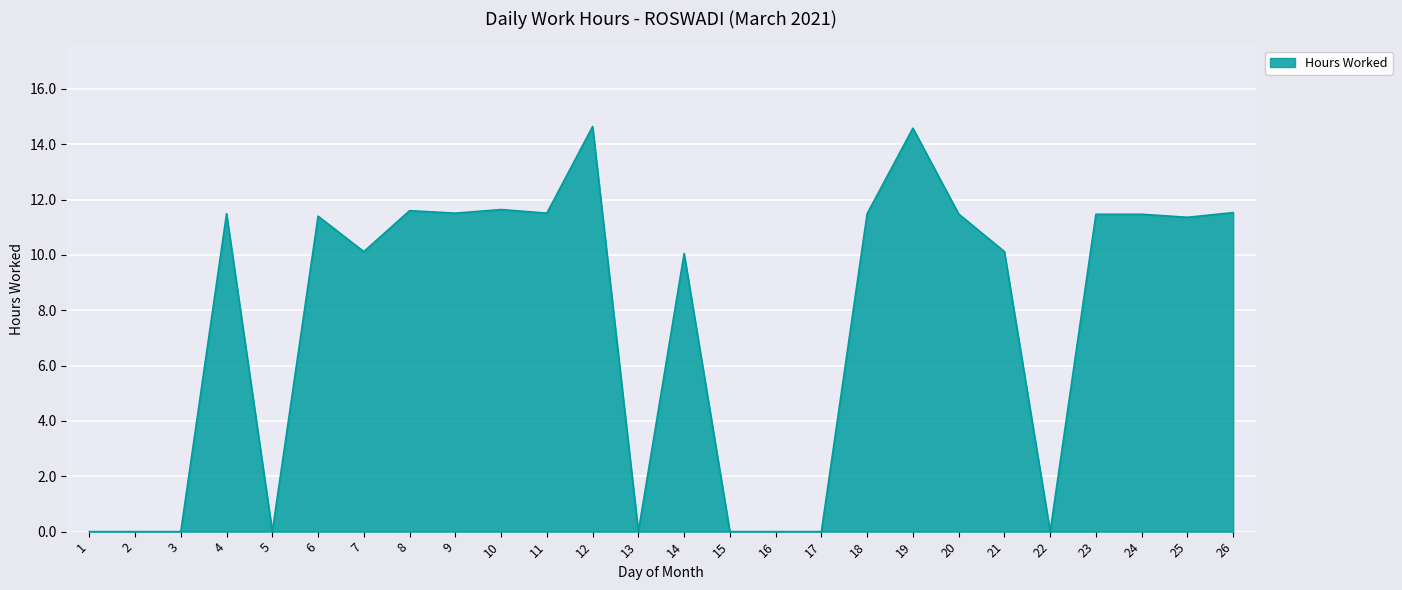

Which has a higher value, 5 or 12?

12